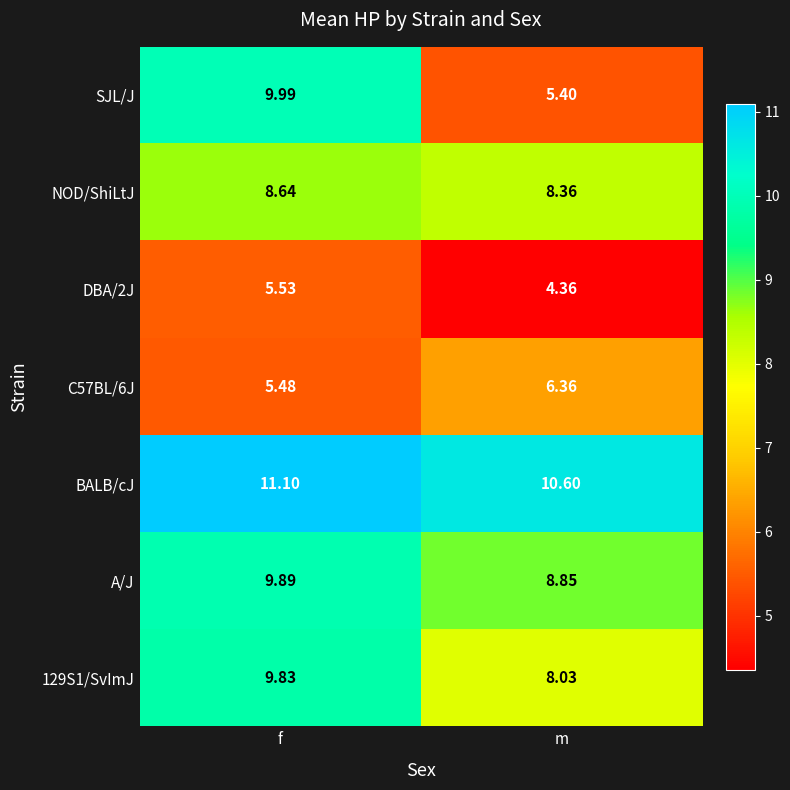

Which series has the largest range (max minus min)?

SJL/J